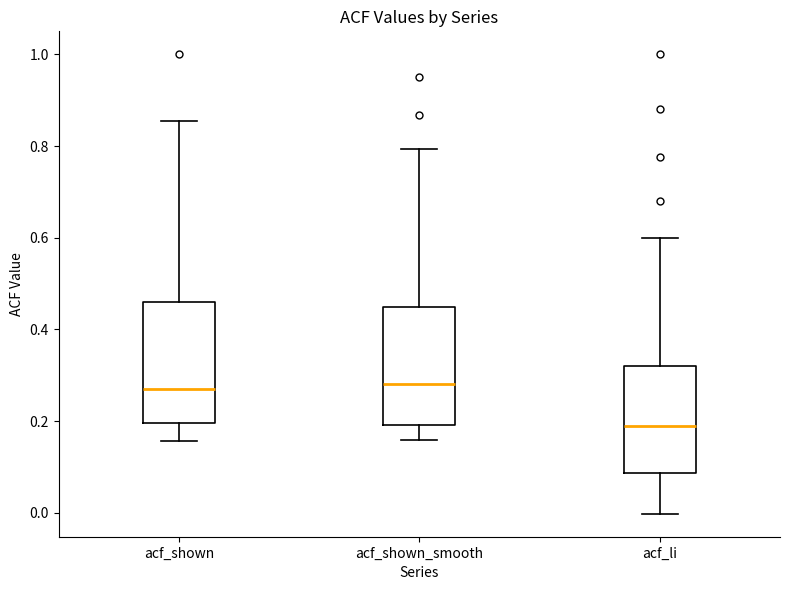

Reading left to right, transcribe this box plot: for each box, give where its median line is, the range the box spans, and where its two whiskers end, as read against the y-axis. The values are not printed on the chart, so give them approximately, as read against the axis.

acf_shown: median 0.28, box 0.20 to 0.46, whiskers 0.16 to 0.86
acf_shown_smooth: median 0.28, box 0.20 to 0.44, whiskers 0.16 to 0.80
acf_li: median 0.18, box 0.08 to 0.32, whiskers 0.00 to 0.60